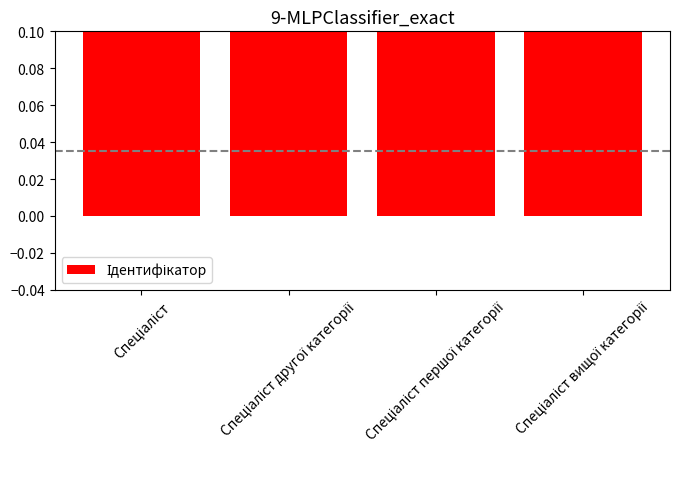

List the labels in order of value, largest first.

Спеціаліст вищої категорії, Спеціаліст першої категорії, Спеціаліст другої категорії, Спеціаліст